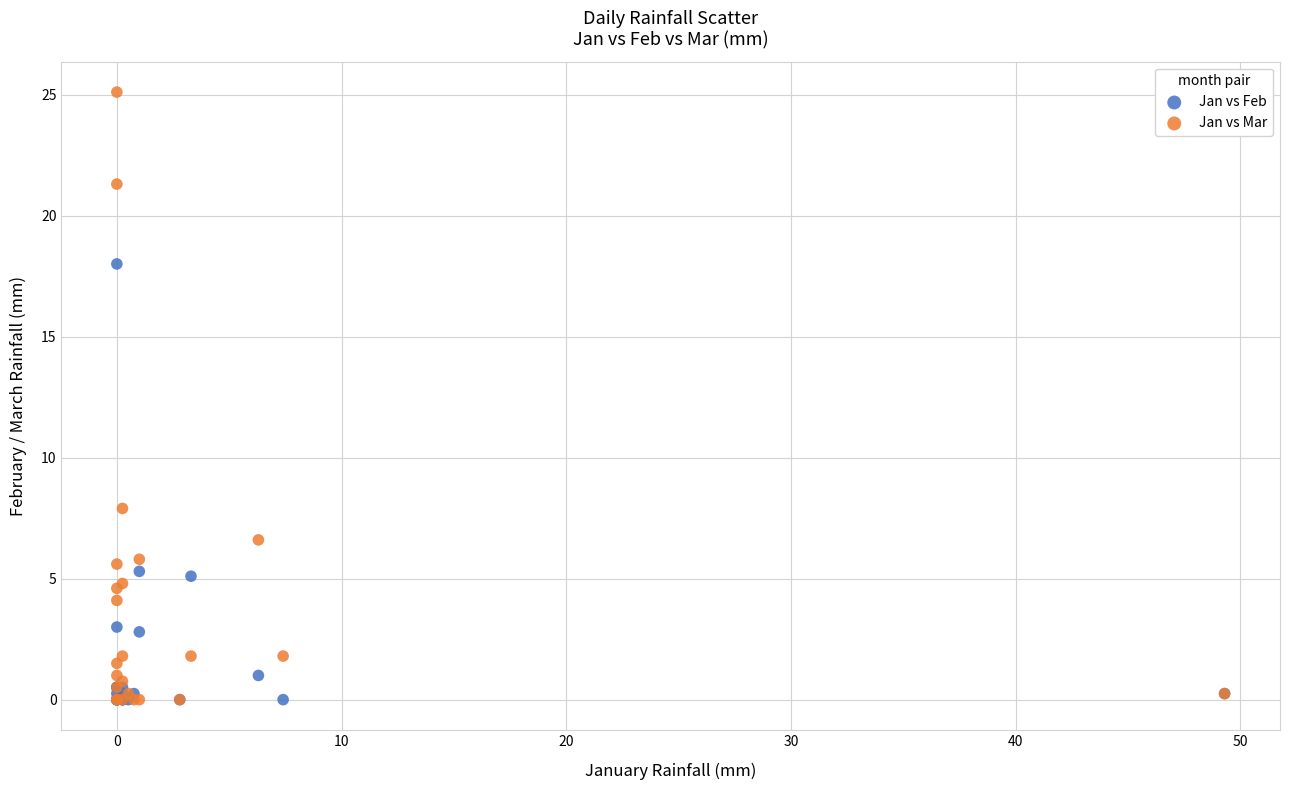

What are all the series names shown in the legend?

Jan vs Feb, Jan vs Mar